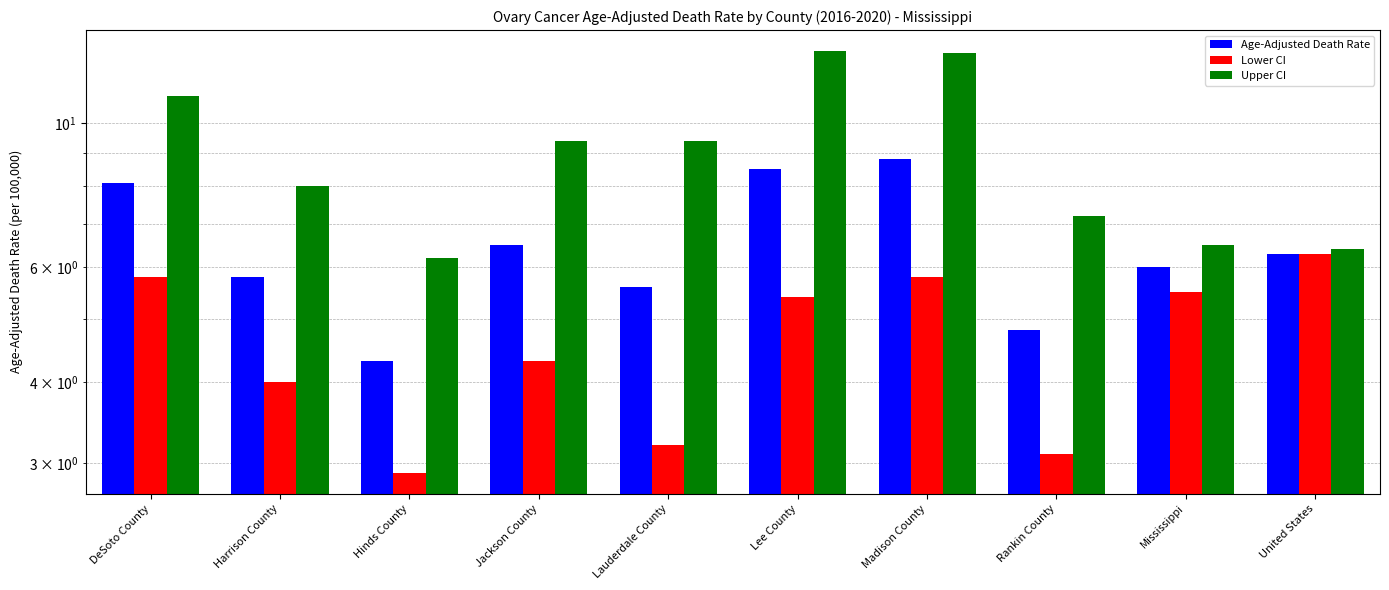

At which category is the sum across all series the highest?

Madison County